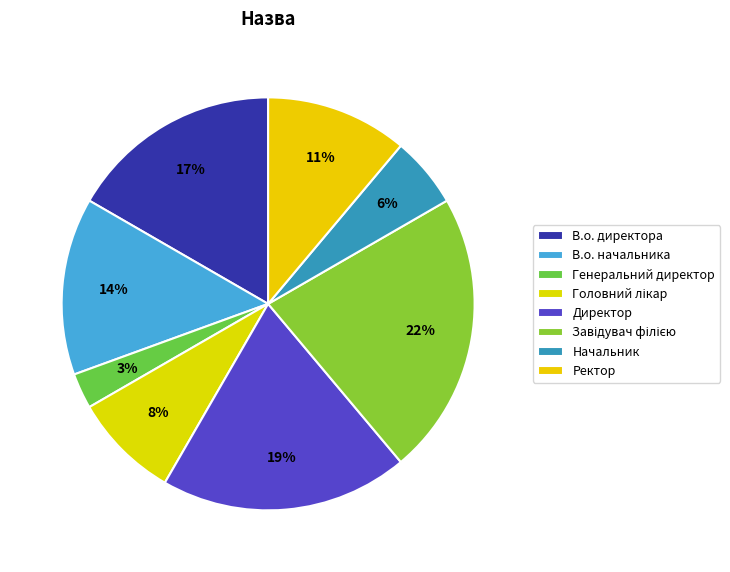

Do Начальник and Генеральний директор together represent more than half of the pie?

No